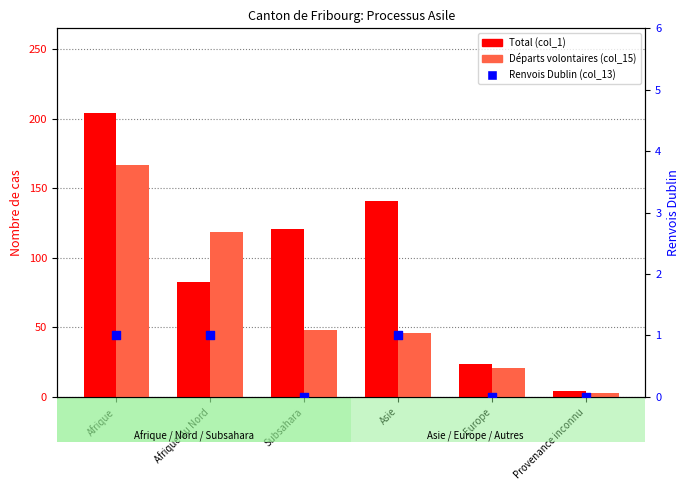

What is the total value across all series at Subsahara?

169